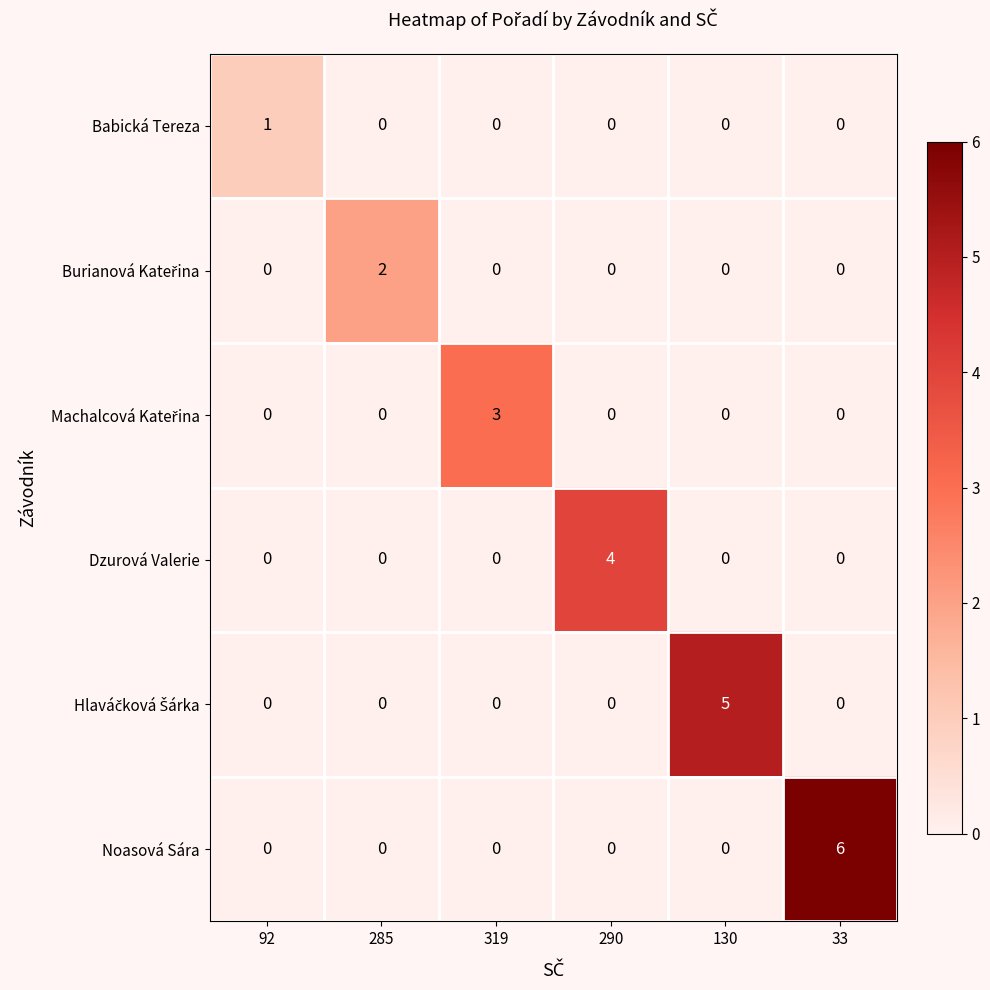

What is the sum of all Dzurová Valerie values?

4